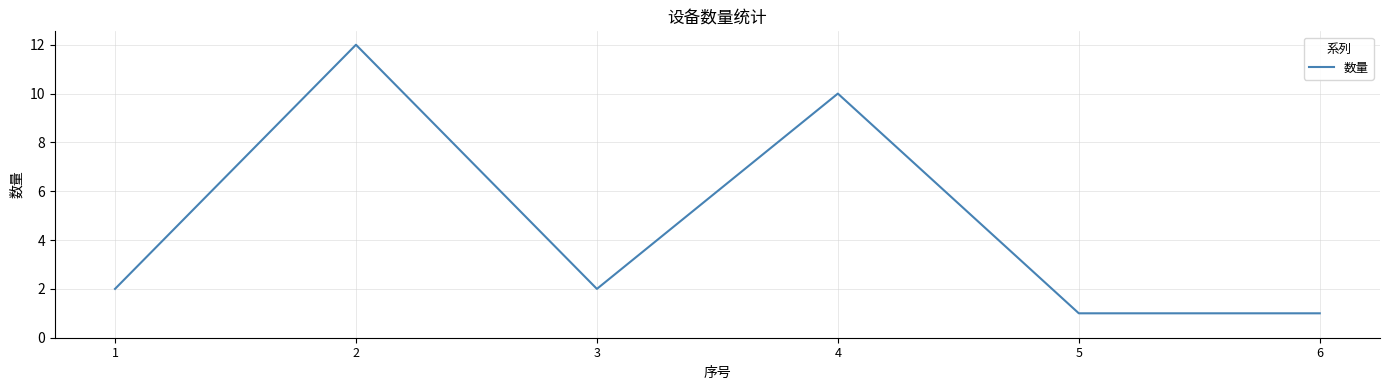

What is the ratio of the value at 4 to the value at 6?

10.0